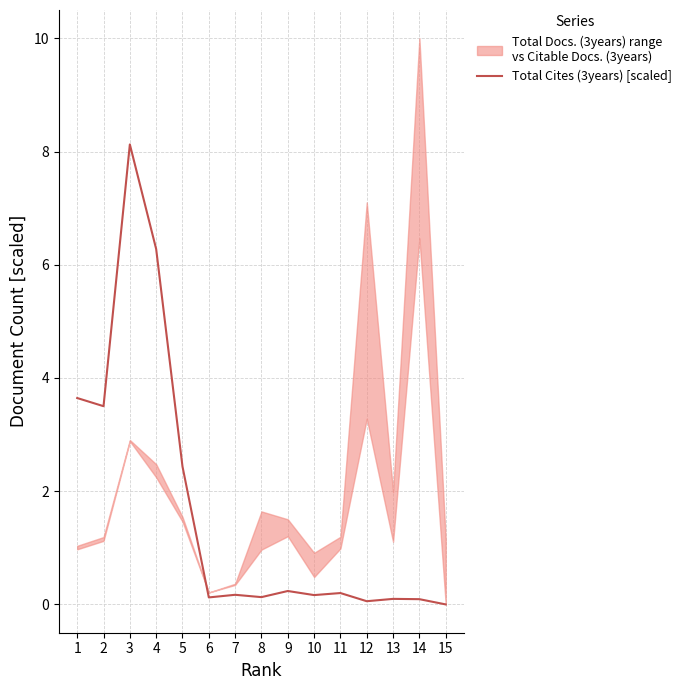

List the labels in order of value, largest first.

3, 4, 1, 2, 5, 9, 11, 7, 10, 8, 6, 13, 14, 12, 15